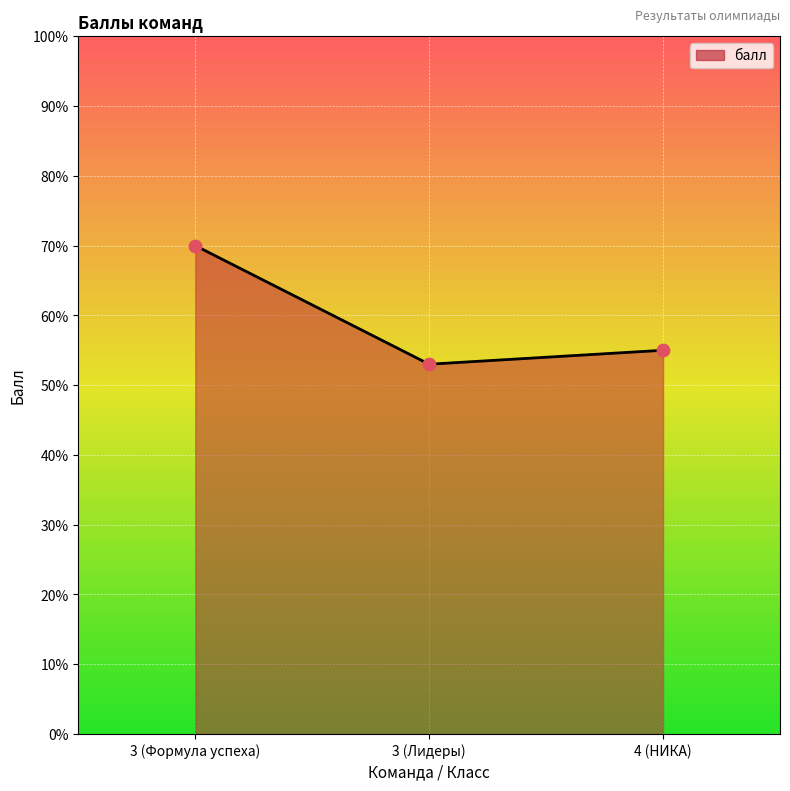

What is the change in value from 3 (Формула успеха) to 3 (Лидеры)?

-17